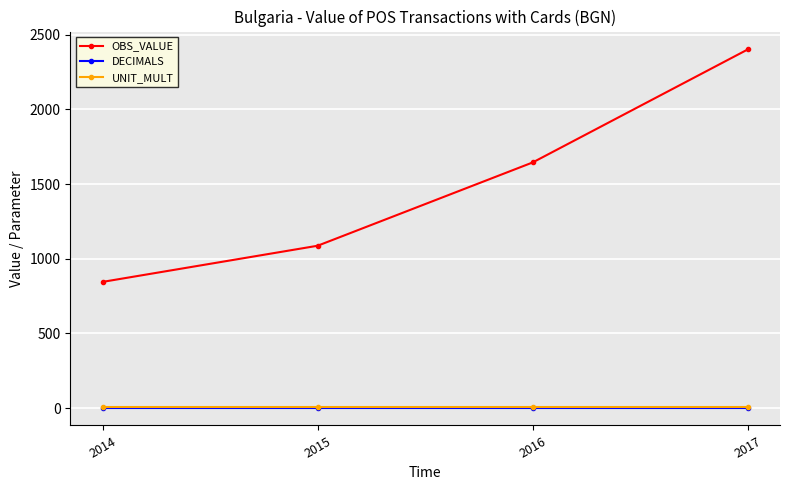

What is the minimum value for OBS_VALUE?

844.9